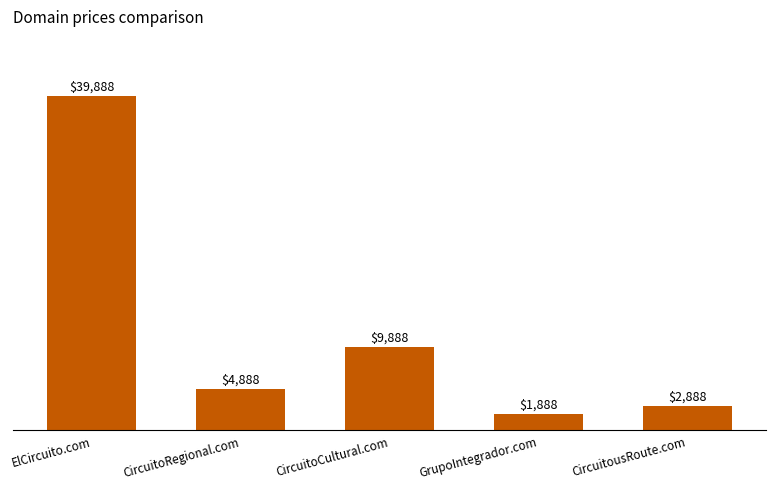

How many bars are there in total?

5